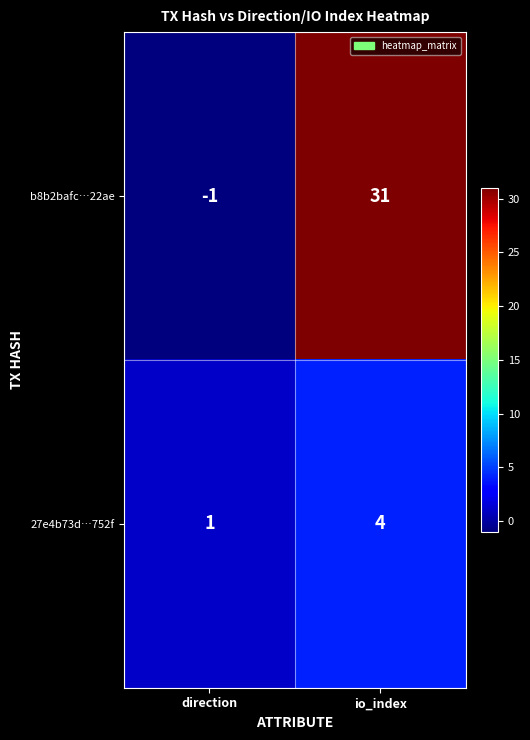

Which series has the largest total across all categories?

b8b2bafc…22ae